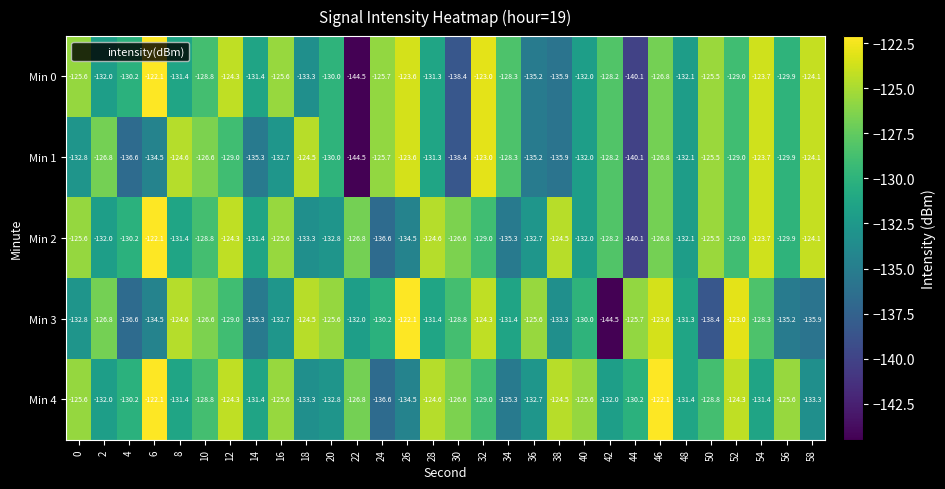

How many data points does each series have?

30